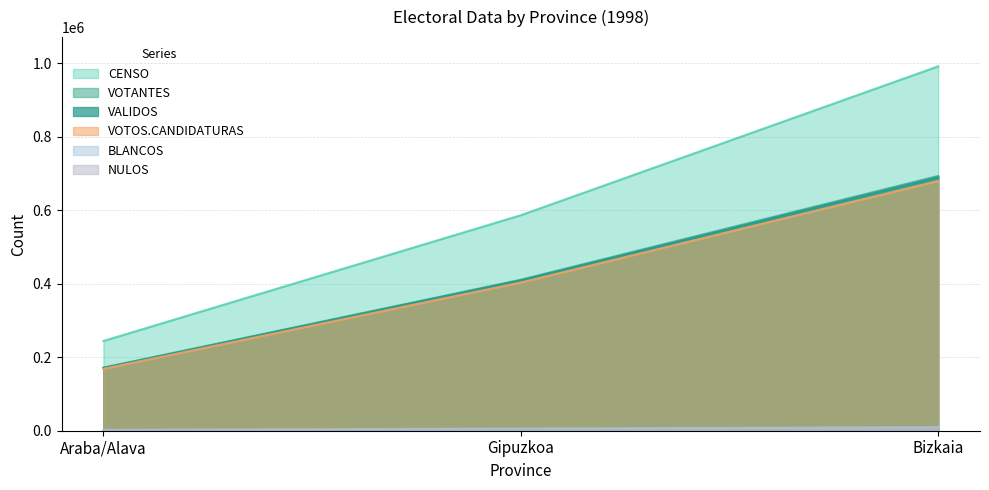

Reading right to left, what are all the values shown in this chart?

CENSO: Bizkaia=991238	Gipuzkoa=586186	Araba/Alava=244184
VOTANTES: Bizkaia=692781	Gipuzkoa=410647	Araba/Alava=171580
VALIDOS: Bizkaia=688854	Gipuzkoa=408777	Araba/Alava=170575
VOTOS.CANDIDATURAS: Bizkaia=679298	Gipuzkoa=403007	Araba/Alava=168260
BLANCOS: Bizkaia=9556	Gipuzkoa=5770	Araba/Alava=2315
NULOS: Bizkaia=3927	Gipuzkoa=1870	Araba/Alava=1005